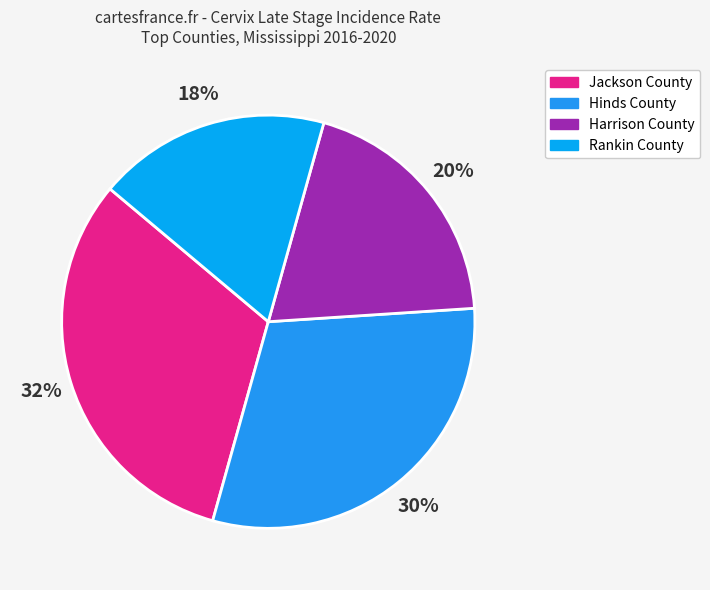

The Jackson County slice represents 40% of the pie. True or false?

False